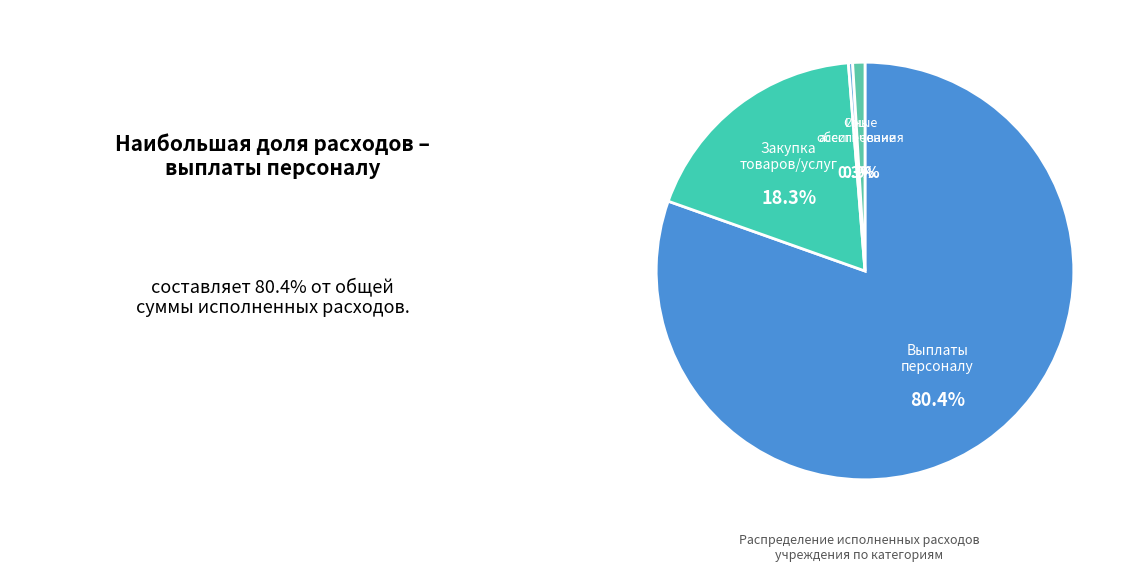

Is it true that Социальное обеспечение is 8% of the pie?

False